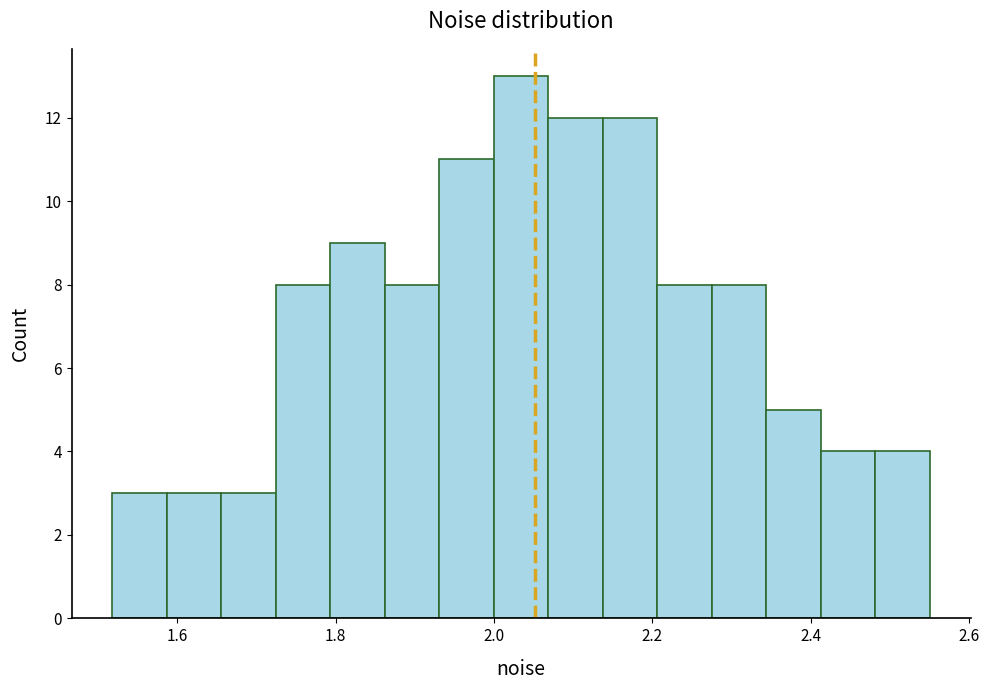

Around what value on the x-axis is the tallest bar? Give the approximate position of its centre, as read against the axis.

2.04